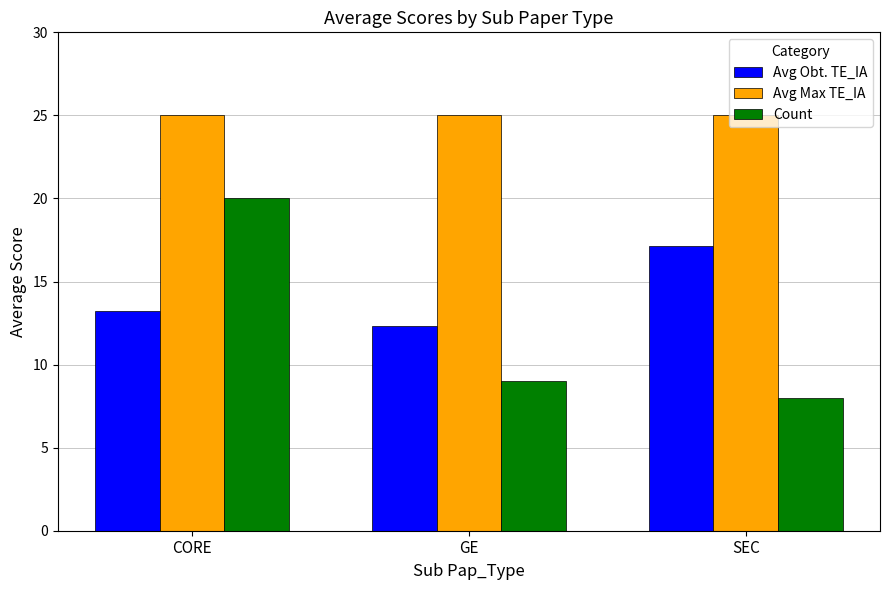

Rank the series at SEC from lowest to highest value.

Count, Avg Obt. TE_IA, Avg Max TE_IA